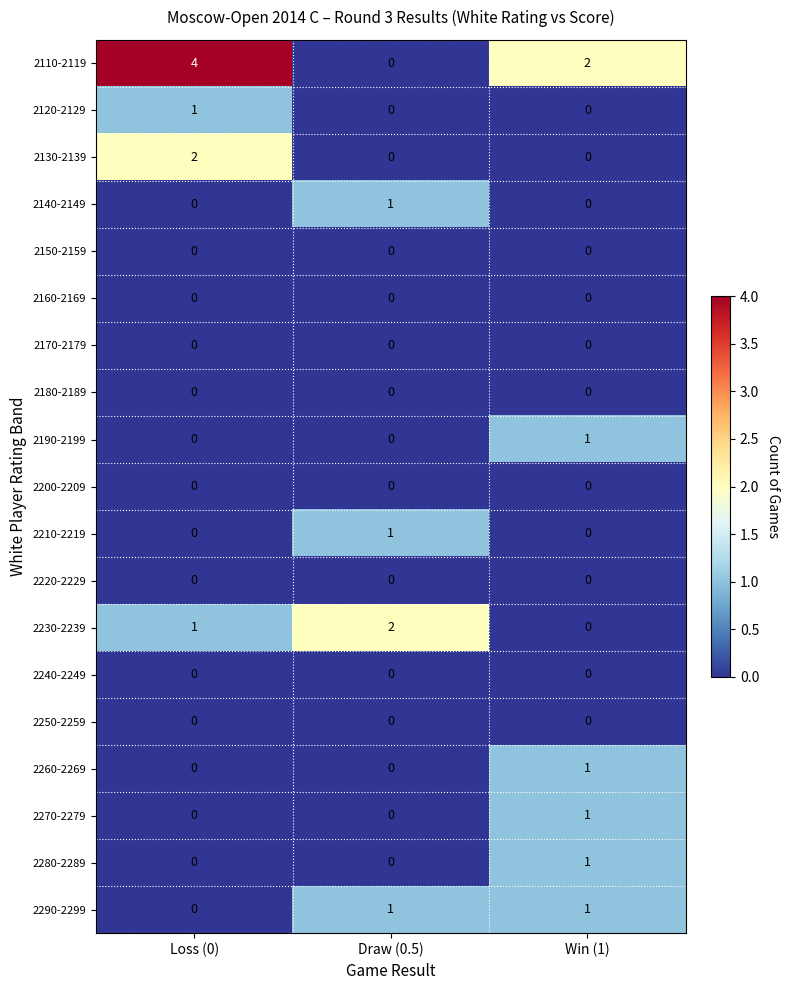

What is the difference between the highest and lowest values at Draw (0.5)?

2